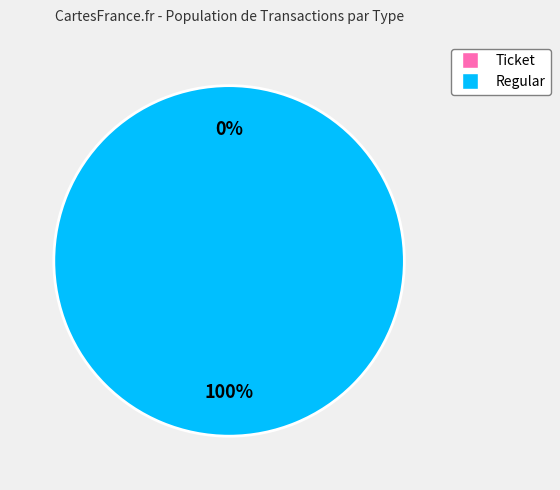

To the nearest percent, what is the difference between the largest and smallest slice percentages?

100%